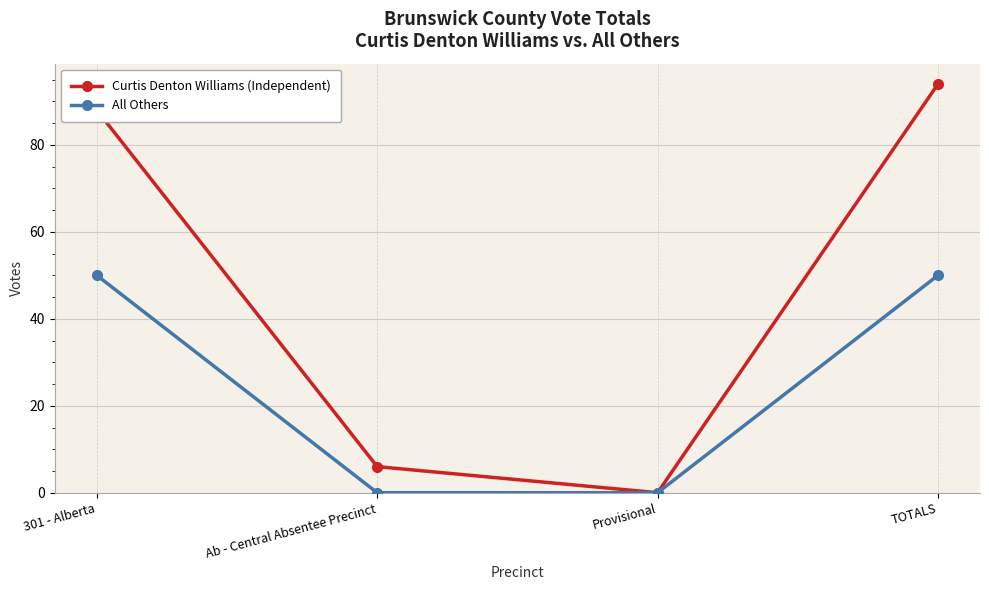

Rank the series by their maximum value, from lowest to highest.

All Others, Curtis Denton Williams (Independent)